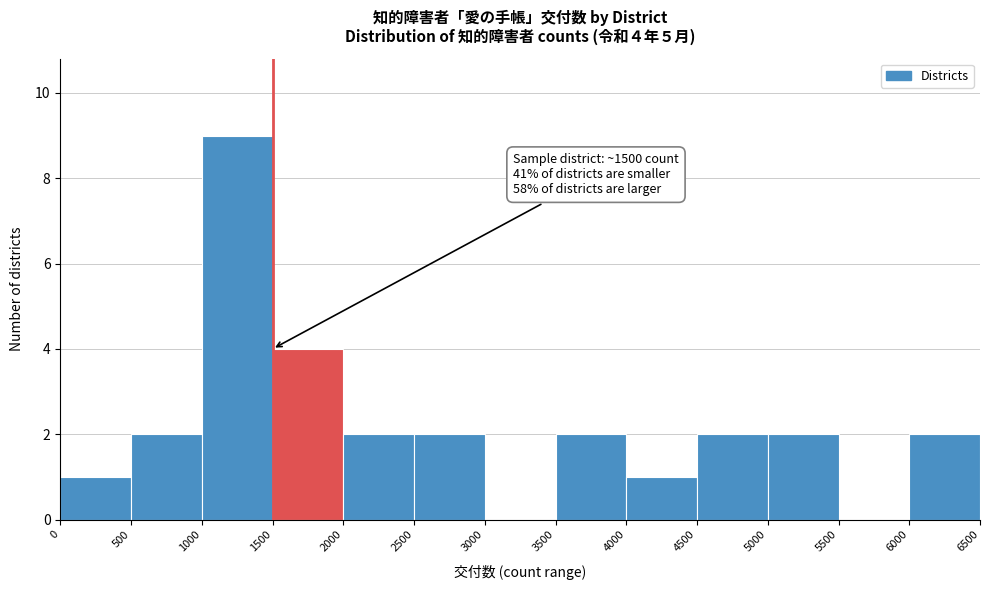

Over which range of the x-axis is the bar tallest?

1000 to 1500